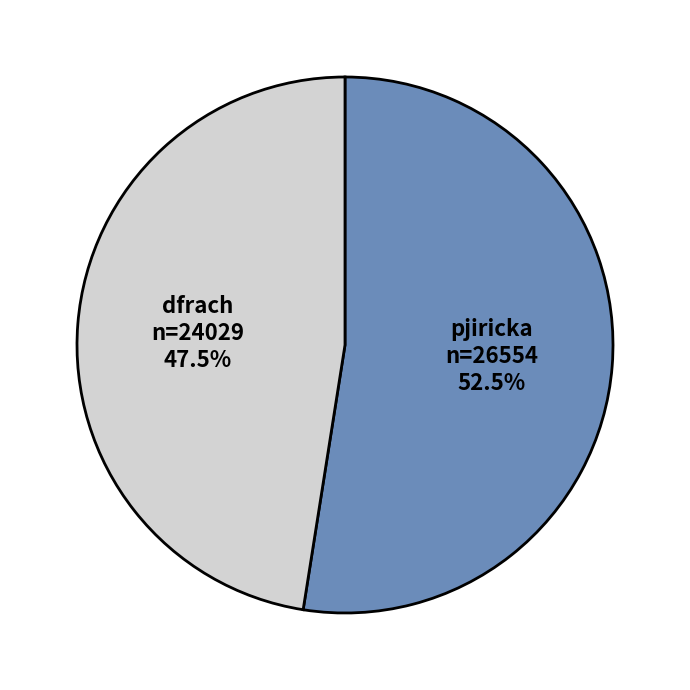

Is there any slice that represents more than half of the pie?

Yes